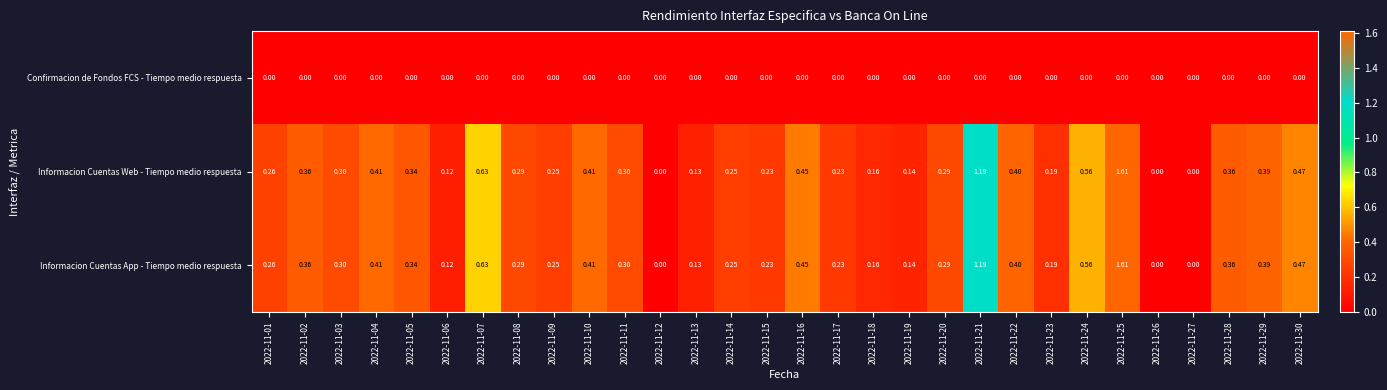

How many categories are shown in the chart?

30